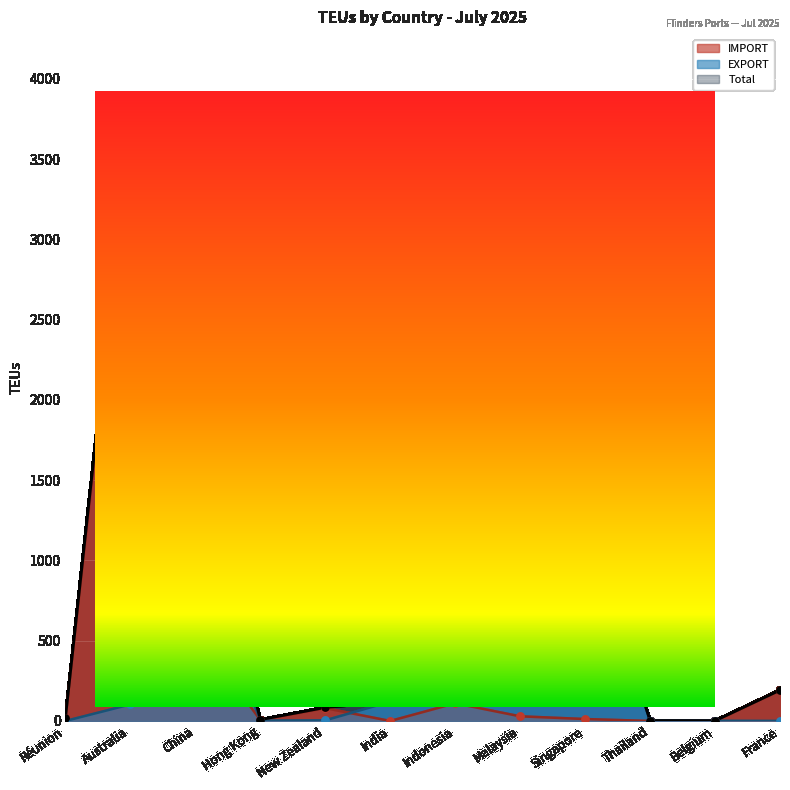

Which series has the largest Y range (max minus min)?

Total